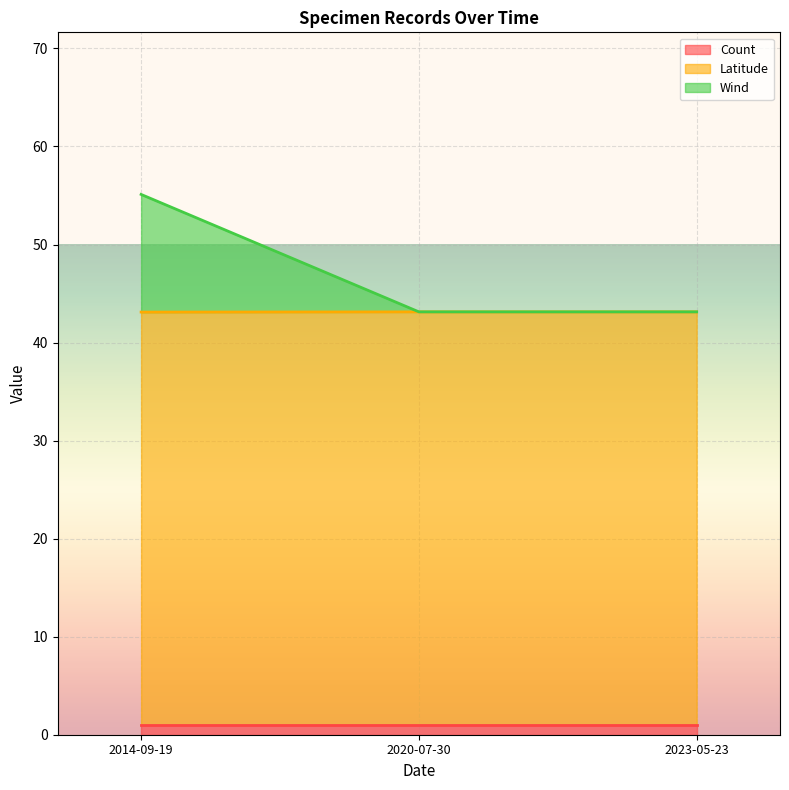

Is it true that Count equals 1.0 at 2023-05-23?

True